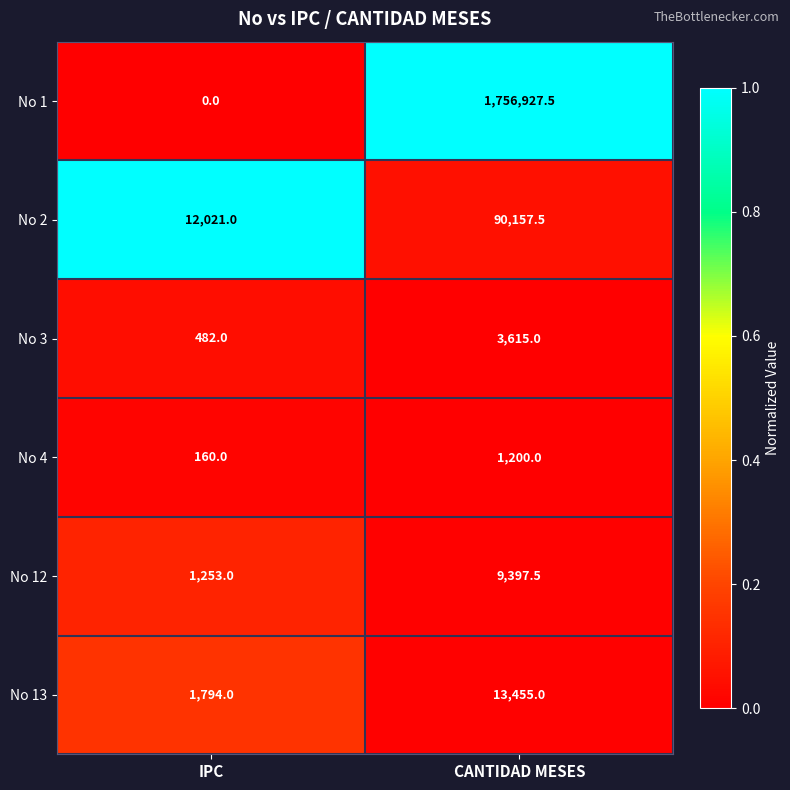

What is the average value of the No 13 series?

7624.5